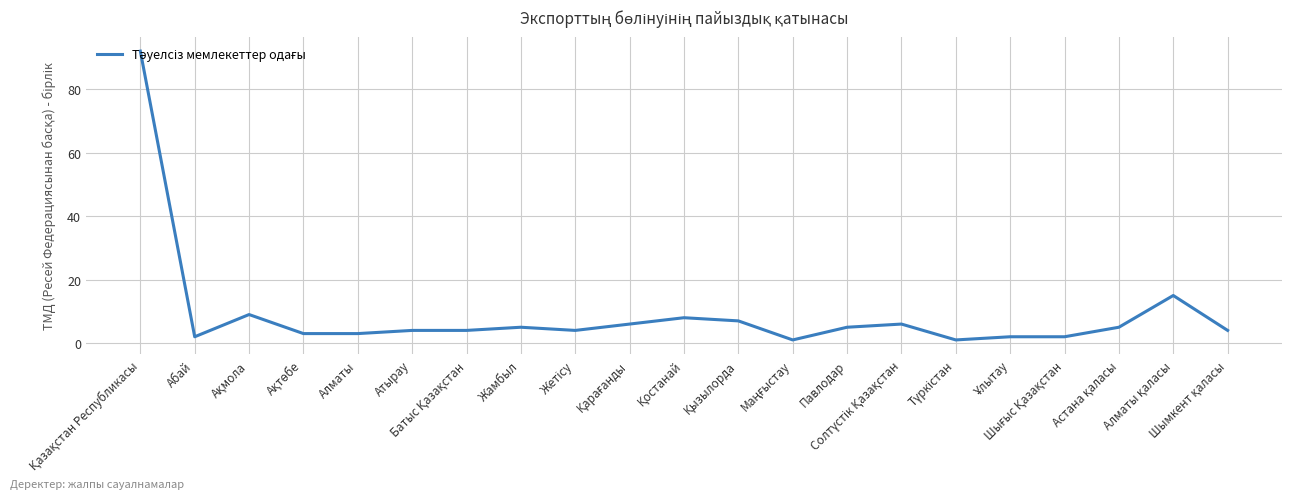

What is the maximum value shown in the chart?

92